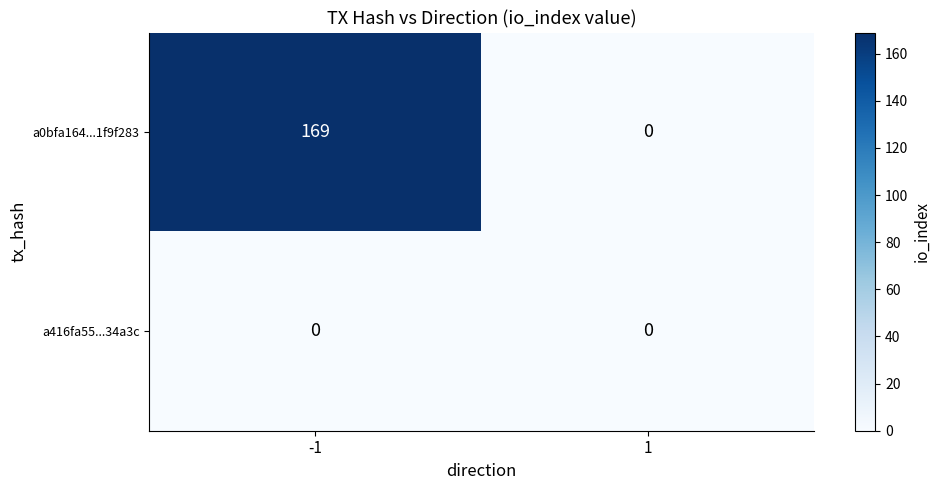

At which category does the chart reach its peak across all series?

-1